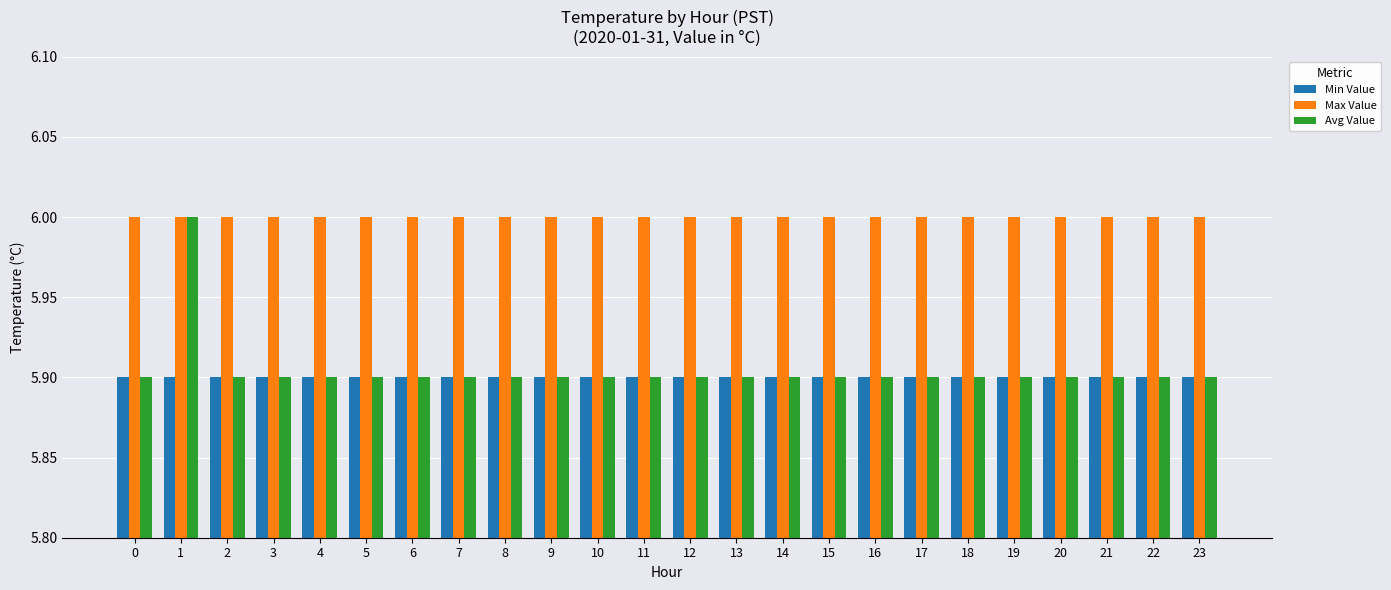

Which series has the largest range (max minus min)?

Avg Value